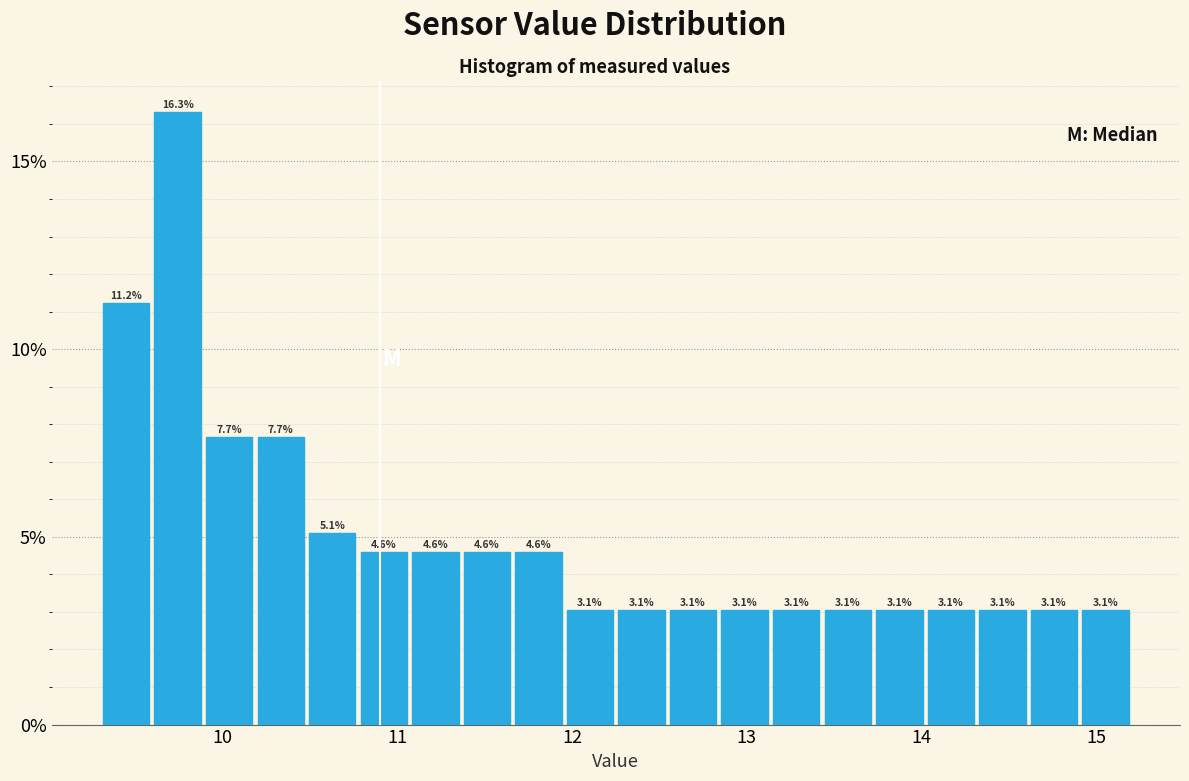

Around what value on the x-axis is the tallest bar? Give the approximate position of its centre, as read against the axis.

9.7